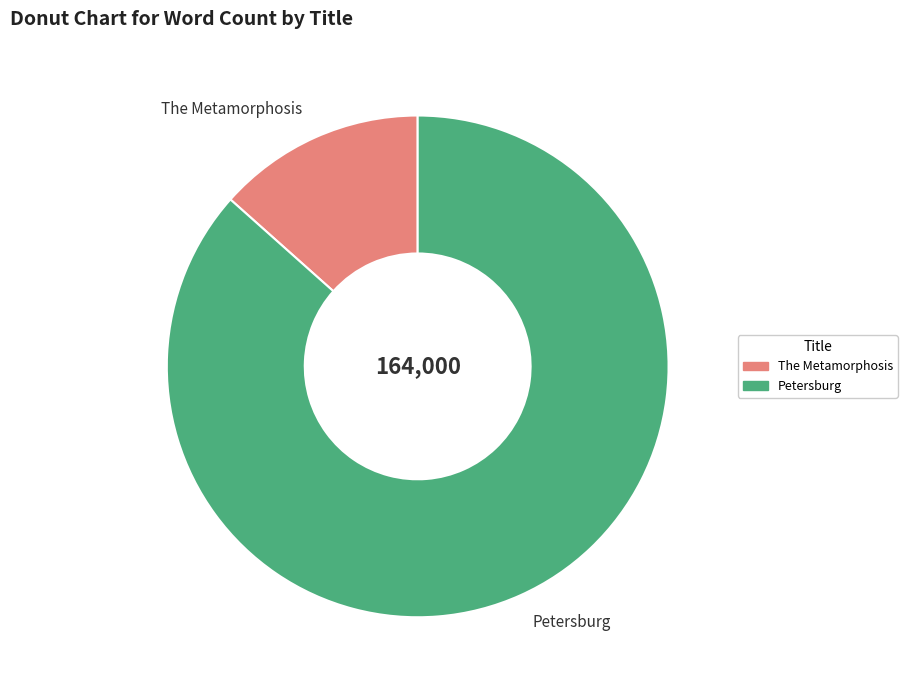

True or false: Petersburg accounts for 87% of the total.

True